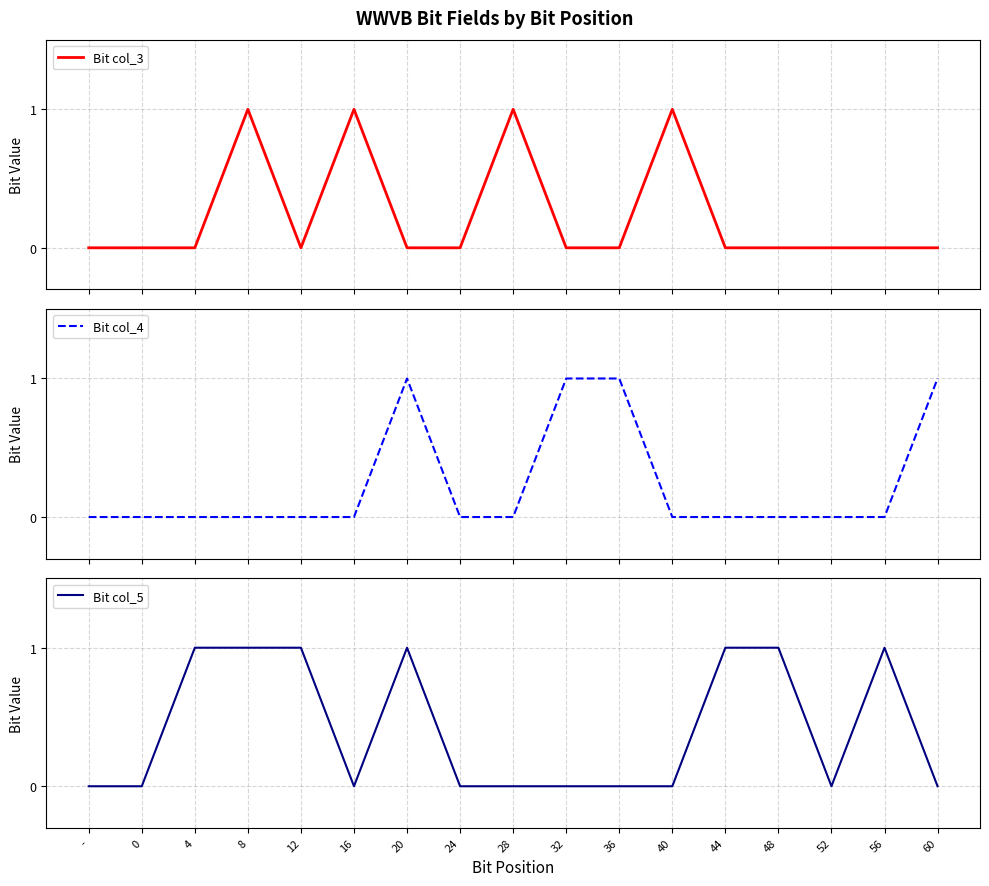

List the labels in order of Bit col_5 value, smallest first.

-, 0, 16, 24, 28, 32, 36, 40, 52, 60, 4, 8, 12, 20, 44, 48, 56